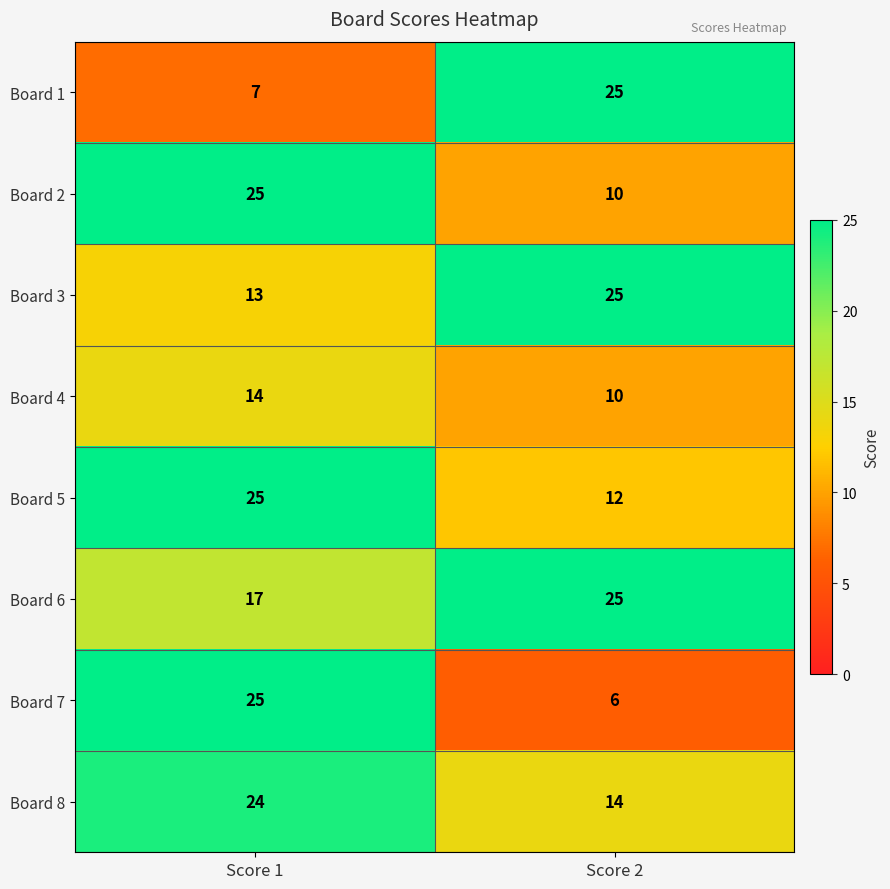

Where is Board 6 nearest to the value 21?

Score 1